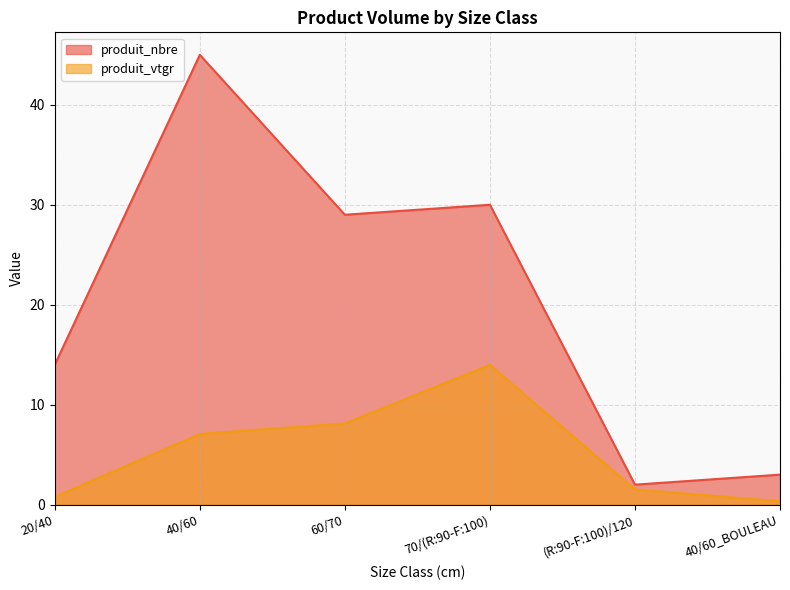

Rank the series by their average value, from lowest to highest.

produit_vtgr, produit_nbre